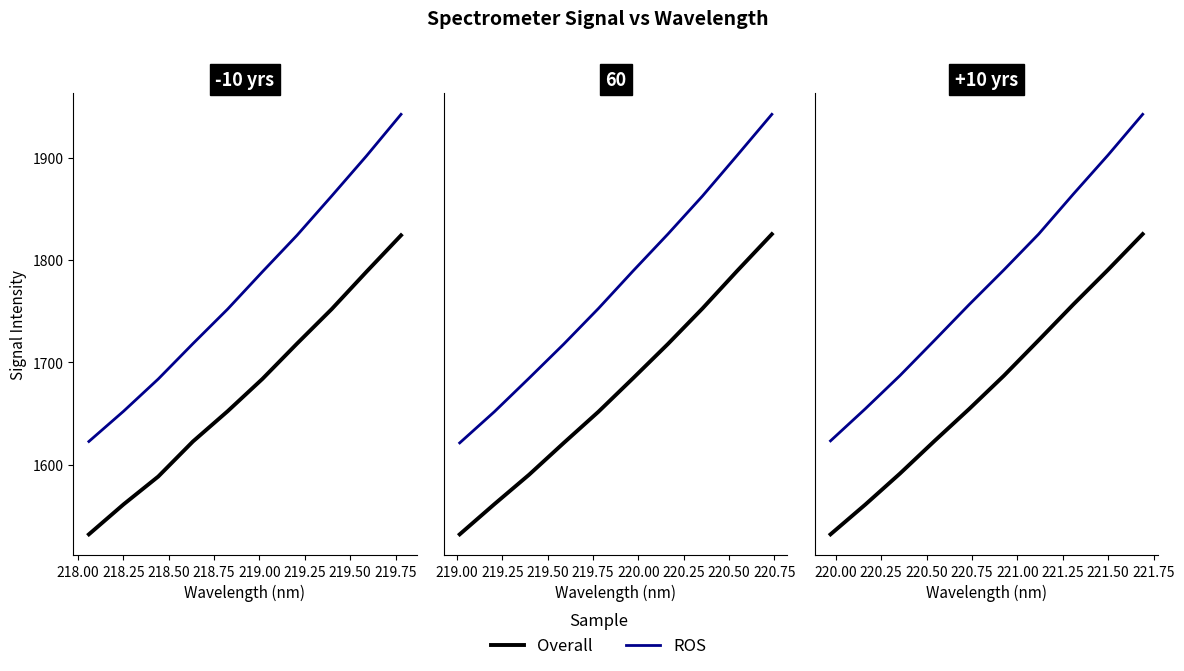

How many lines are shown in the chart?

2